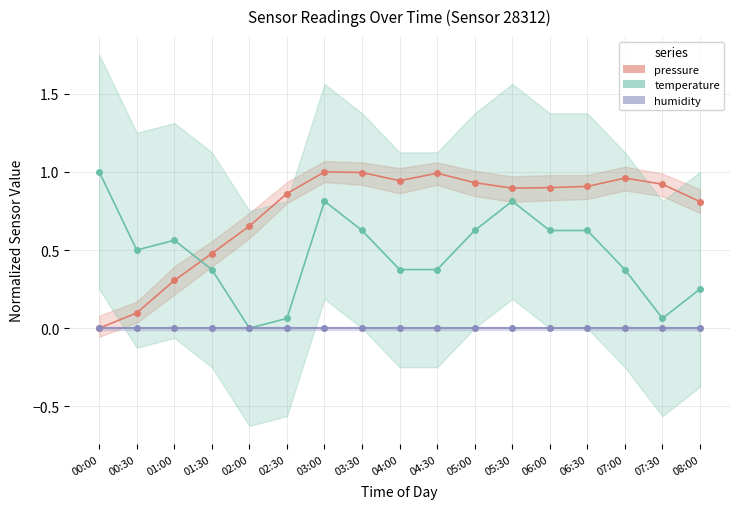

What is the value of the pressure point at the 7th from the left?

1.0